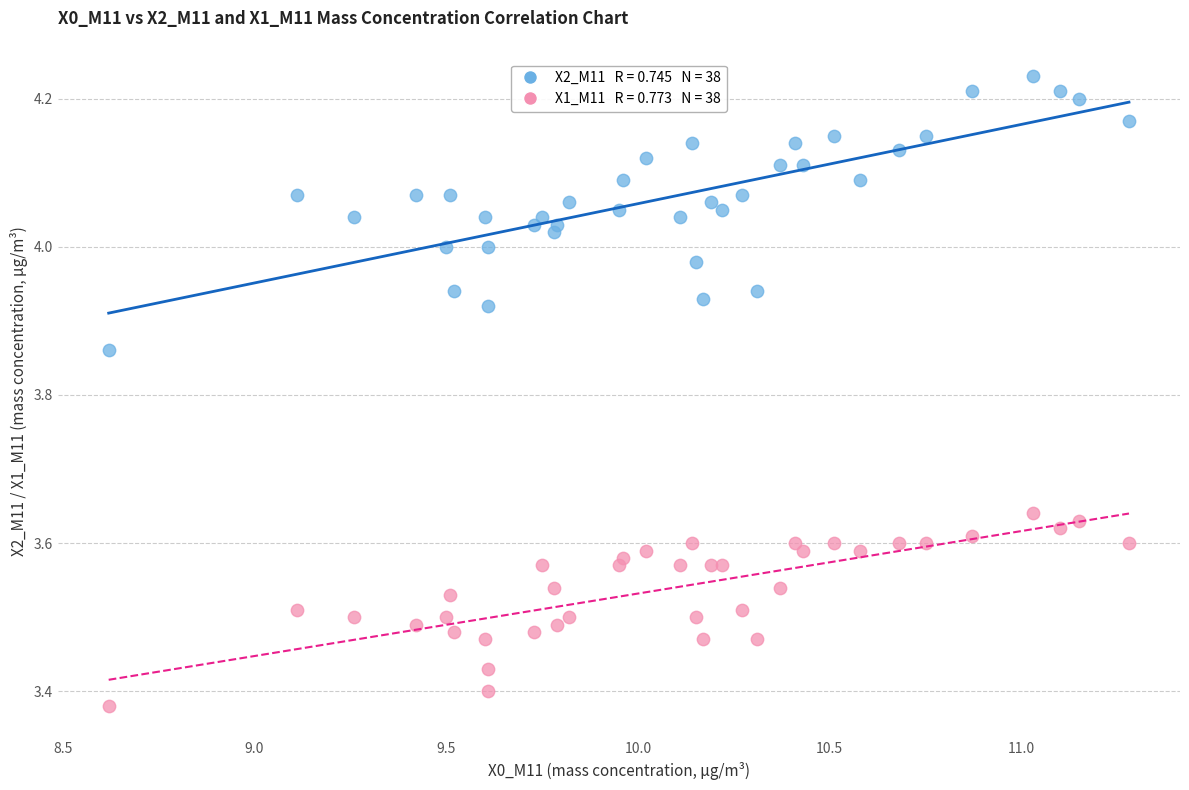

Across all data points, what is the range of X values (max minus min)?

2.7